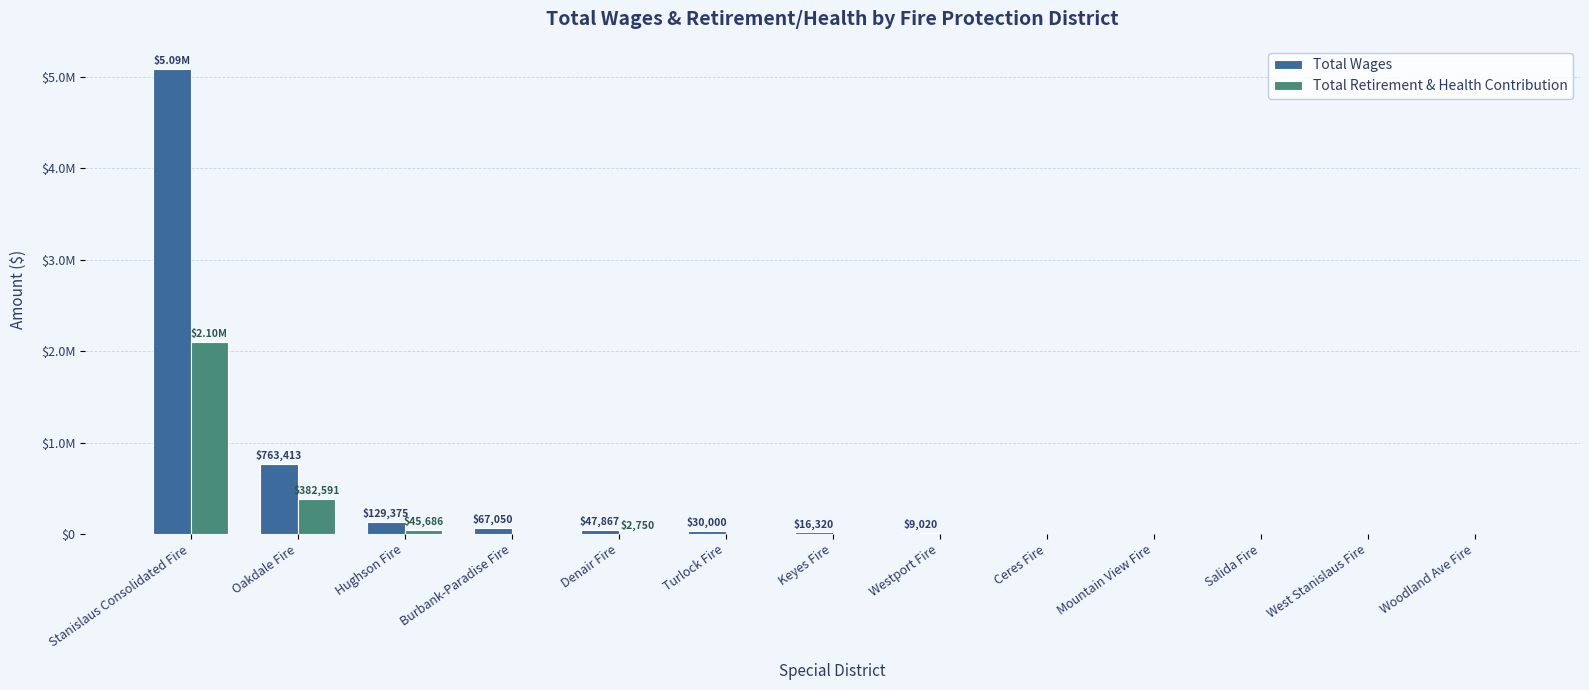

Reading right to left, what are all the values shown in this chart?

Total Wages: 0	0	0	0	0	9020	16320	30000	47867	67050	129375	763413	5087830
Total Retirement & Health Contribution: 0	0	0	0	0	0	0	0	2750	0	45686	382591	2102400